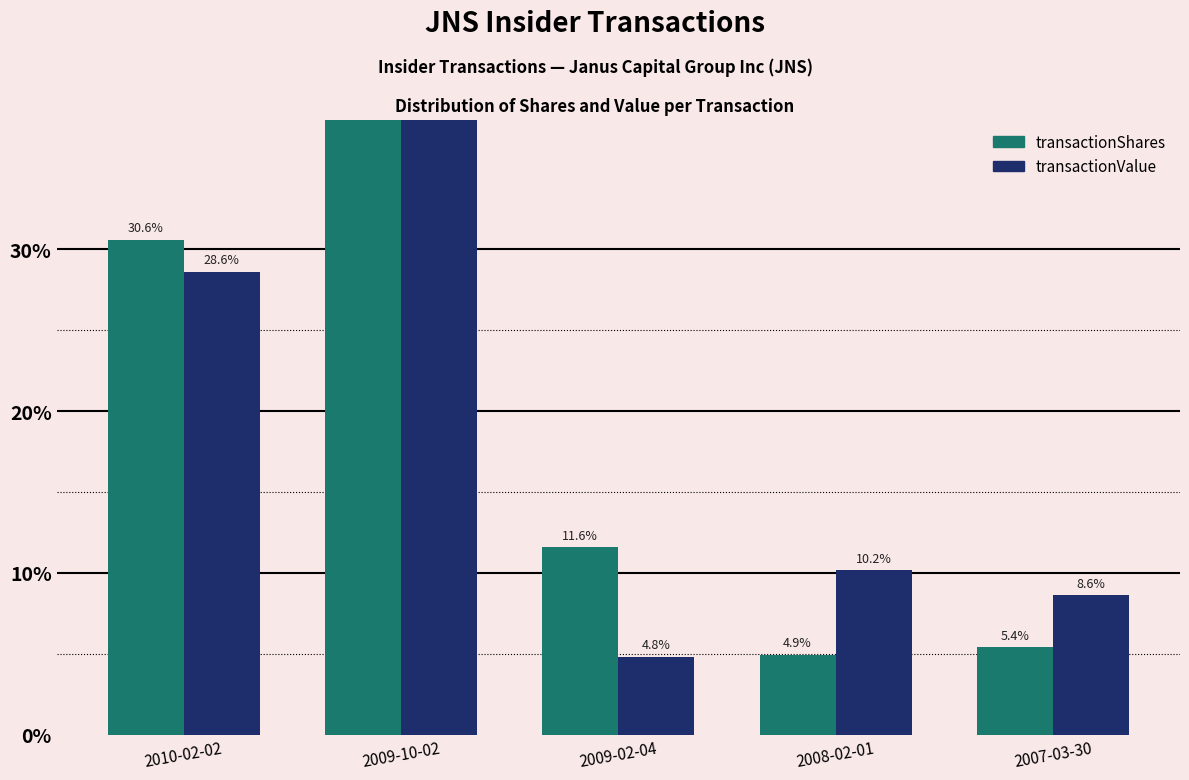

What are all the series names shown in the legend?

transactionShares, transactionValue